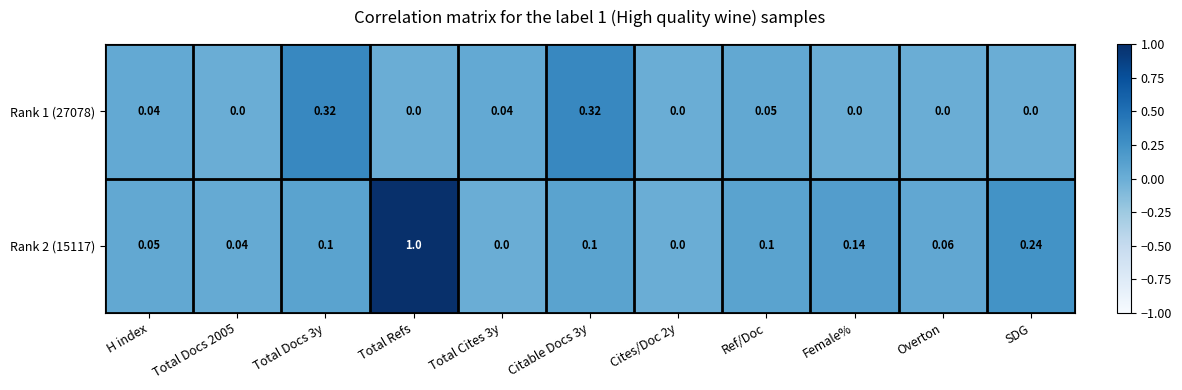

List the series in order of their peak value, highest first.

Rank 2 (15117), Rank 1 (27078)